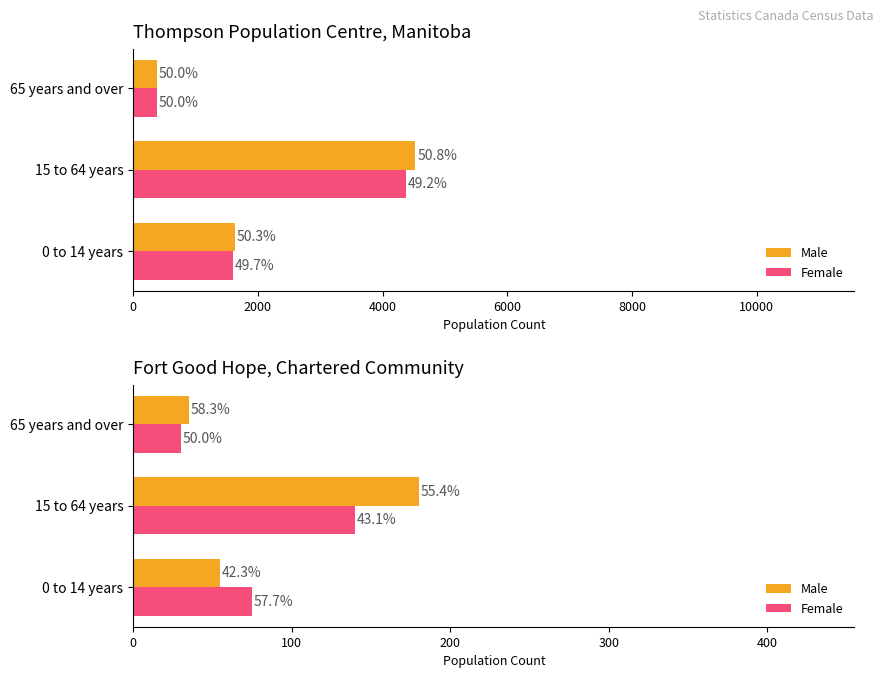

How many data points does each series have?

3